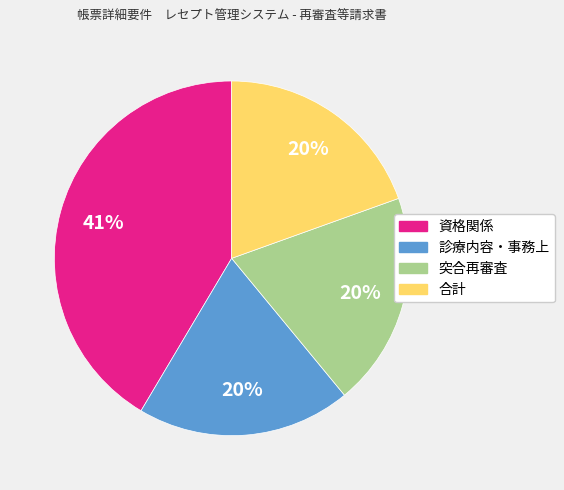

Does 診療内容・事務上 account for over 50% of the chart?

No